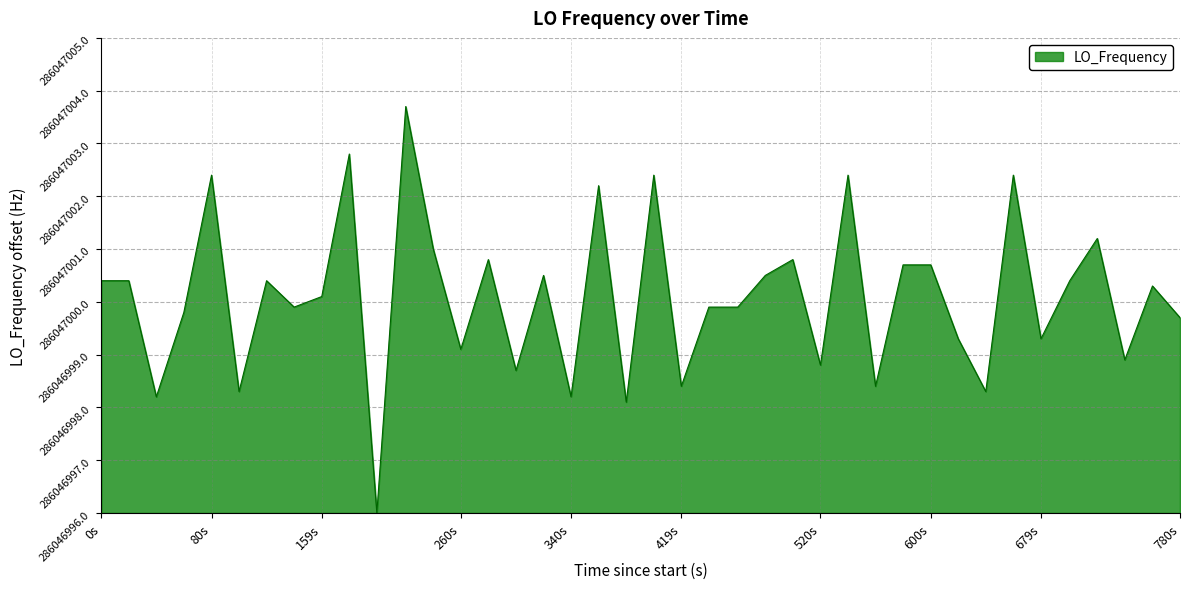

What is the difference between the maximum and minimum values?

7.7